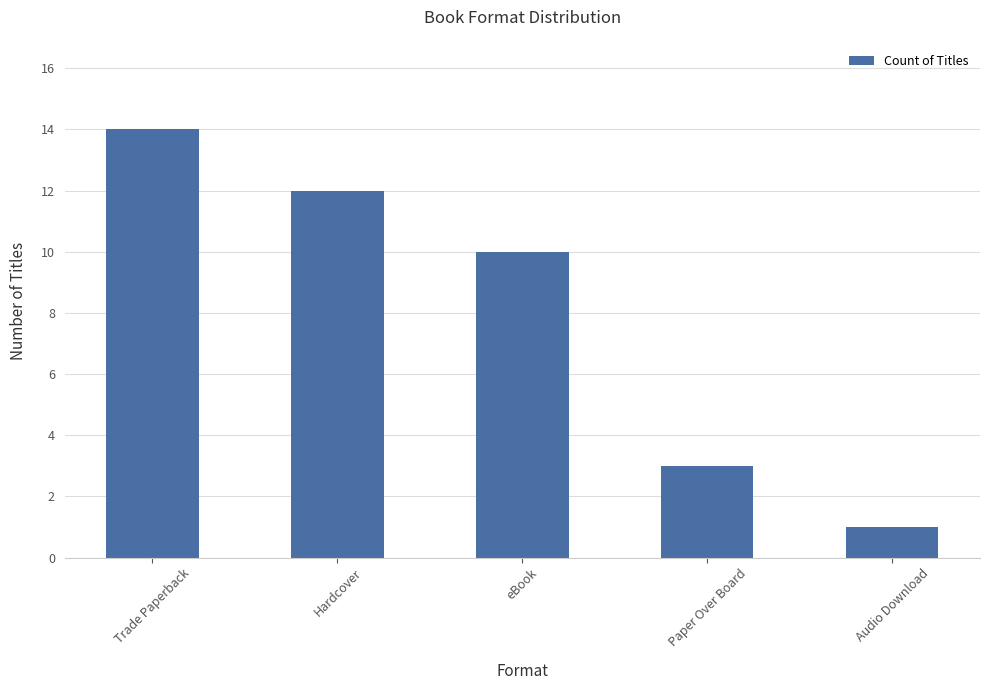

Is it true that the value at eBook is 10?

True